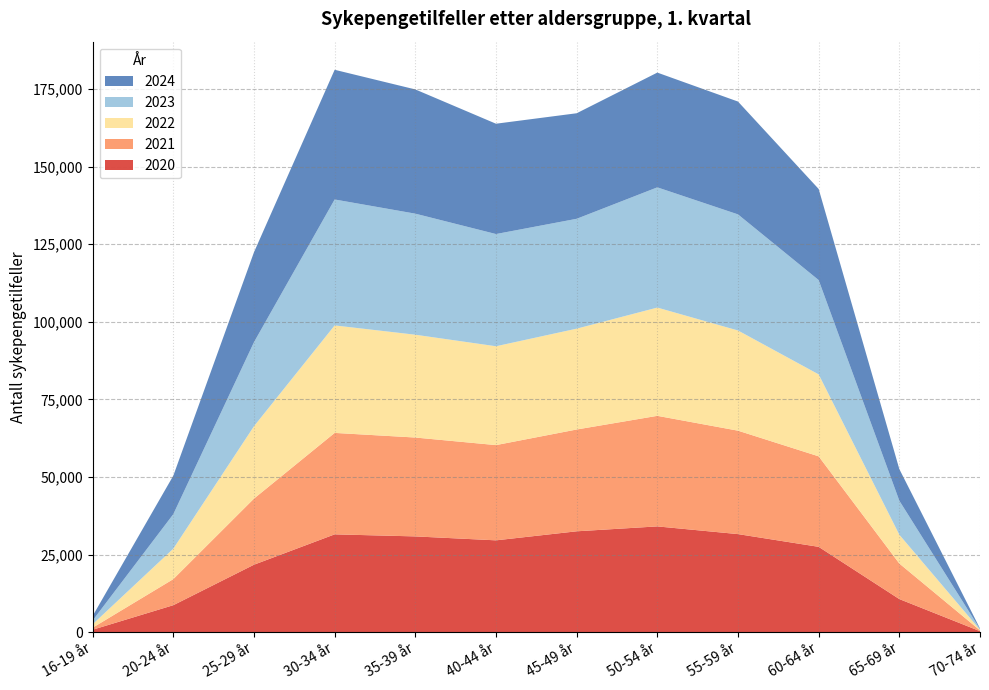

Reading right to left, transcribe all the data shown in this chart.

2020: 70-74 år=296	65-69 år=10639	60-64 år=27474	55-59 år=31577	50-54 år=34059	45-49 år=32479	40-44 år=29567	35-39 år=30835	30-34 år=31495	25-29 år=21716	20-24 år=8668	16-19 år=763
2021: 70-74 år=264	65-69 år=11460	60-64 år=29165	55-59 år=33331	50-54 år=35630	45-49 år=32805	40-44 år=30692	35-39 år=31862	30-34 år=32693	25-29 år=21304	20-24 år=8402	16-19 år=649
2022: 70-74 år=200	65-69 år=9278	60-64 år=26409	55-59 år=32281	50-54 år=34886	45-49 år=32497	40-44 år=31853	35-39 år=33131	30-34 år=34639	25-29 år=23322	20-24 år=9808	16-19 år=1108
2023: 70-74 år=221	65-69 år=10966	60-64 år=30388	55-59 år=37414	50-54 år=38744	45-49 år=35404	40-44 år=36160	35-39 år=39011	30-34 år=40585	25-29 år=27085	20-24 år=11127	16-19 år=1225
2024: 70-74 år=172	65-69 år=10188	60-64 år=29361	55-59 år=36361	50-54 år=36980	45-49 år=34011	40-44 år=35553	35-39 år=40036	30-34 år=41793	25-29 år=28995	20-24 år=12406	16-19 år=1464